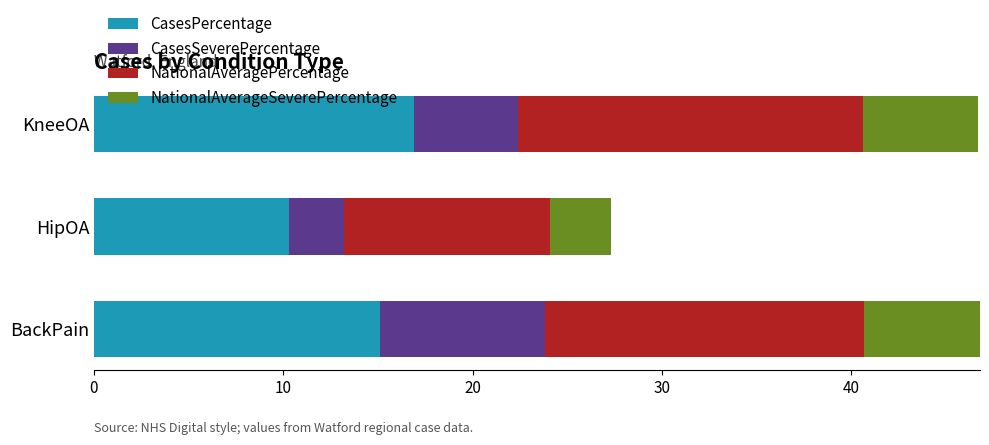

The value of CasesPercentage at BackPain is 22.3. True or false?

False